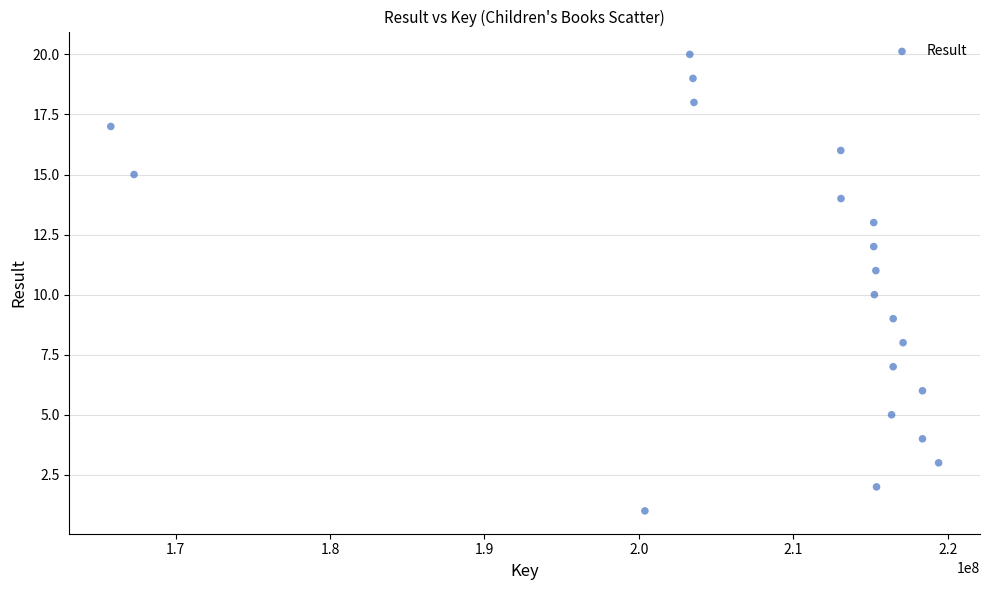

What is the range of Y values (max minus min)?

19